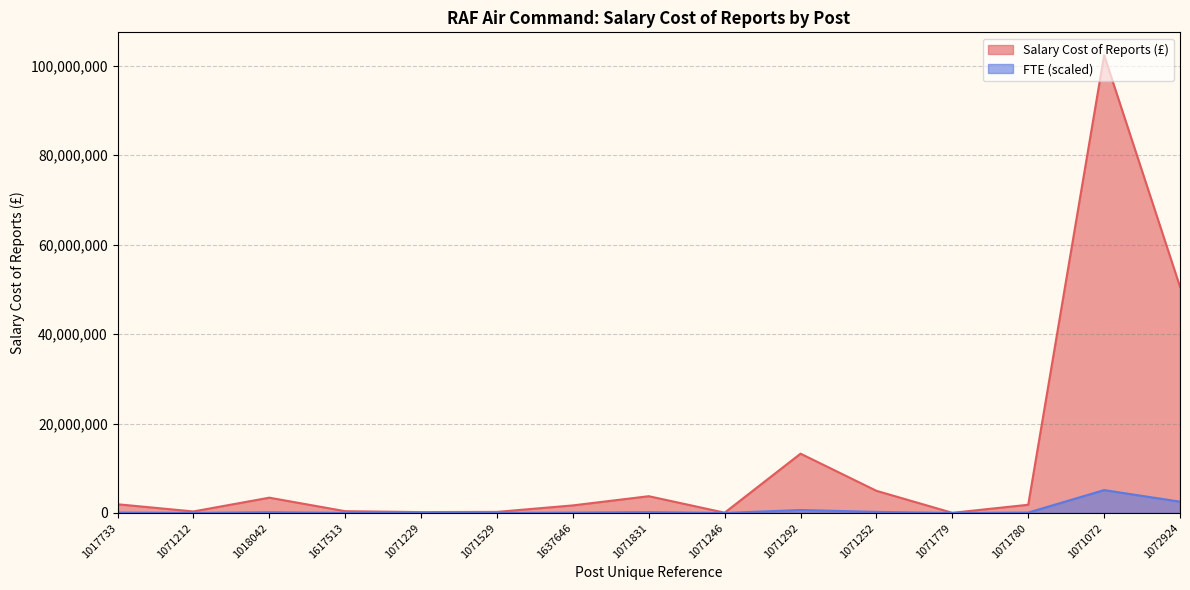

Reading right to left, extract all data points from this chart.

50581763	102357284	1839806	38421	4956368	13264453	66082	3752069	1696579	244824	199485	399419	3422870	343179	1951454